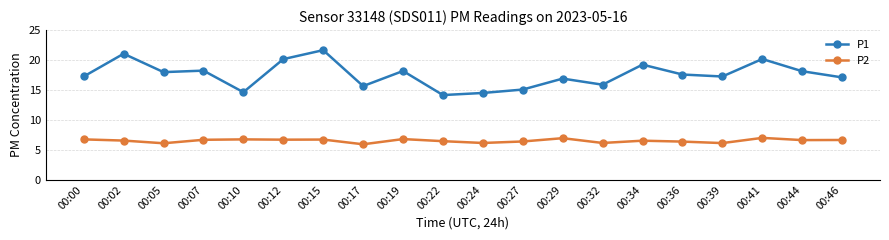

Is it true that P2 equals 11.5 at 00:15?

False